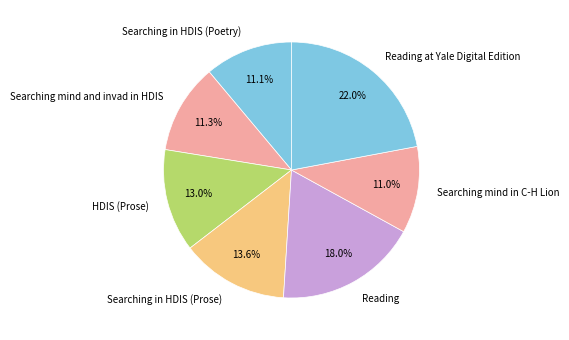

Is there a majority slice in this chart?

No